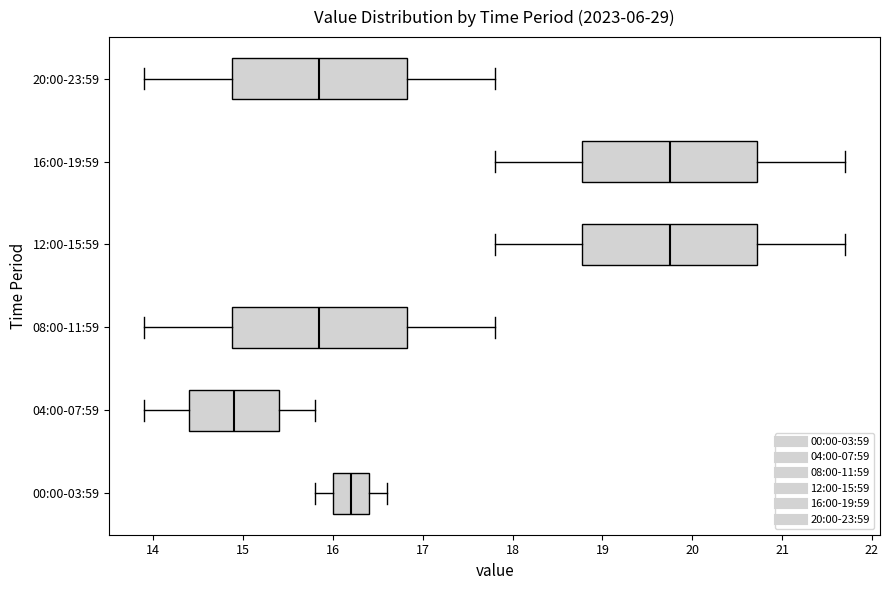

Reading bottom to top, read every box against the x-axis: the position of its median line, the range the box covers, and the ends of its whiskers. The values are not printed on the chart, so give them approximately, as read against the axis.

00:00-03:59: median 16.2, box 16.0 to 16.4, whiskers 15.8 to 16.6
04:00-07:59: median 14.9, box 14.4 to 15.4, whiskers 13.9 to 15.8
08:00-11:59: median 15.9, box 14.9 to 16.8, whiskers 13.9 to 17.8
12:00-15:59: median 19.8, box 18.8 to 20.7, whiskers 17.8 to 21.7
16:00-19:59: median 19.8, box 18.8 to 20.7, whiskers 17.8 to 21.7
20:00-23:59: median 15.9, box 14.9 to 16.8, whiskers 13.9 to 17.8